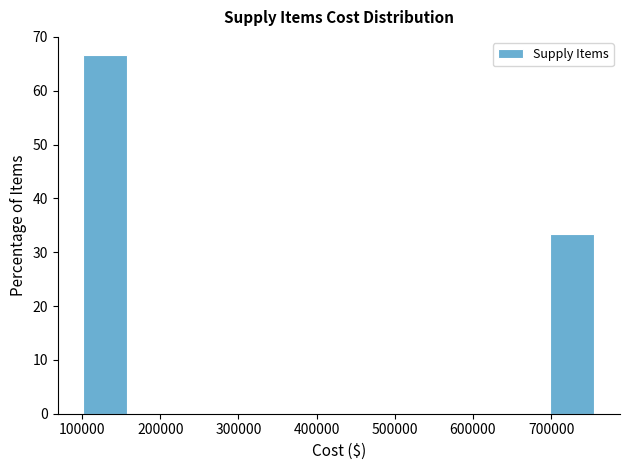

Reading left to right, transcribe this chart: for each bar, give the range it covers on the x-axis and its height. Neither the bar edges nor the heights are printed on the chart, so give them approximately, as read against the axes.

100000 to 160000: 67
160000 to 230000: 0
230000 to 300000: 0
300000 to 360000: 0
360000 to 430000: 0
430000 to 490000: 0
490000 to 560000: 0
560000 to 630000: 0
630000 to 690000: 0
690000 to 760000: 33